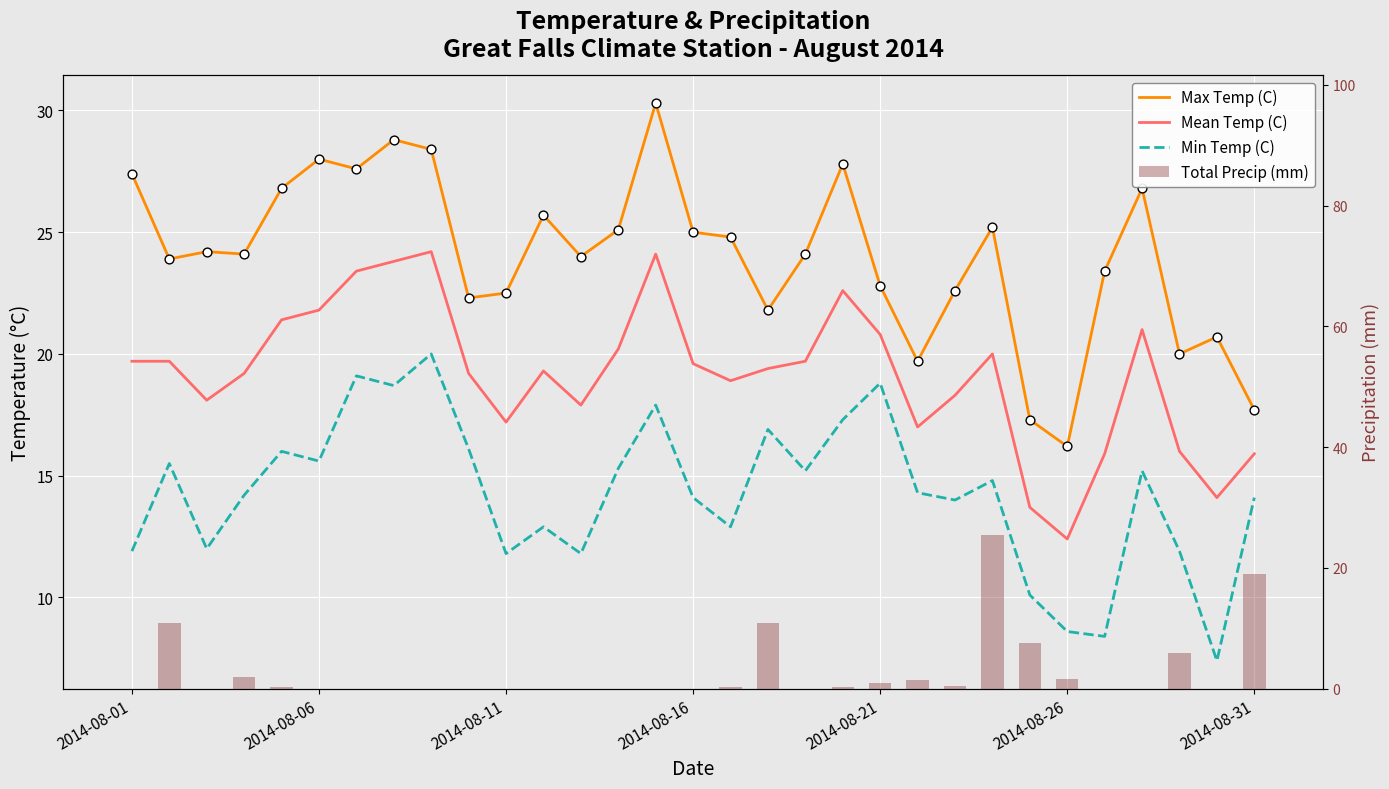

Which series has the widest spread of Y values?

Total Precip (mm)